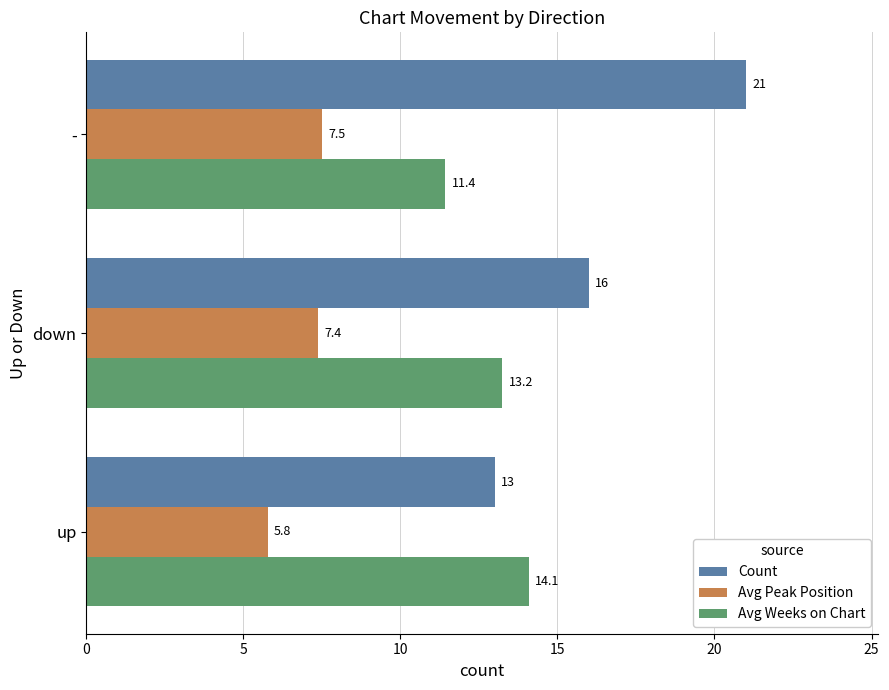

How many data points does each series have?

3